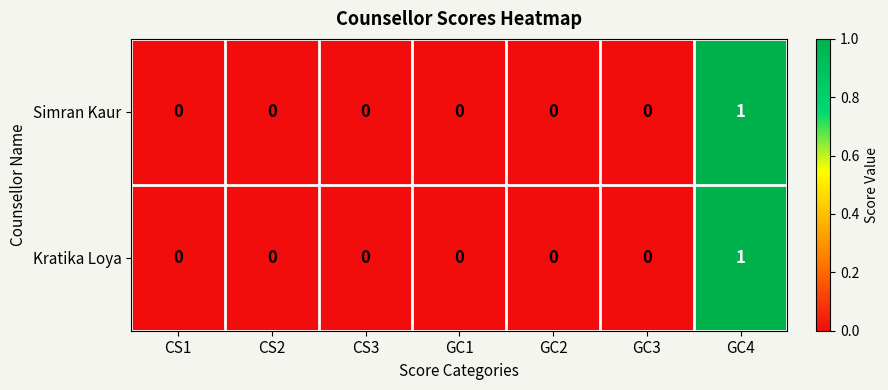

At which category is the sum across all series the highest?

GC4